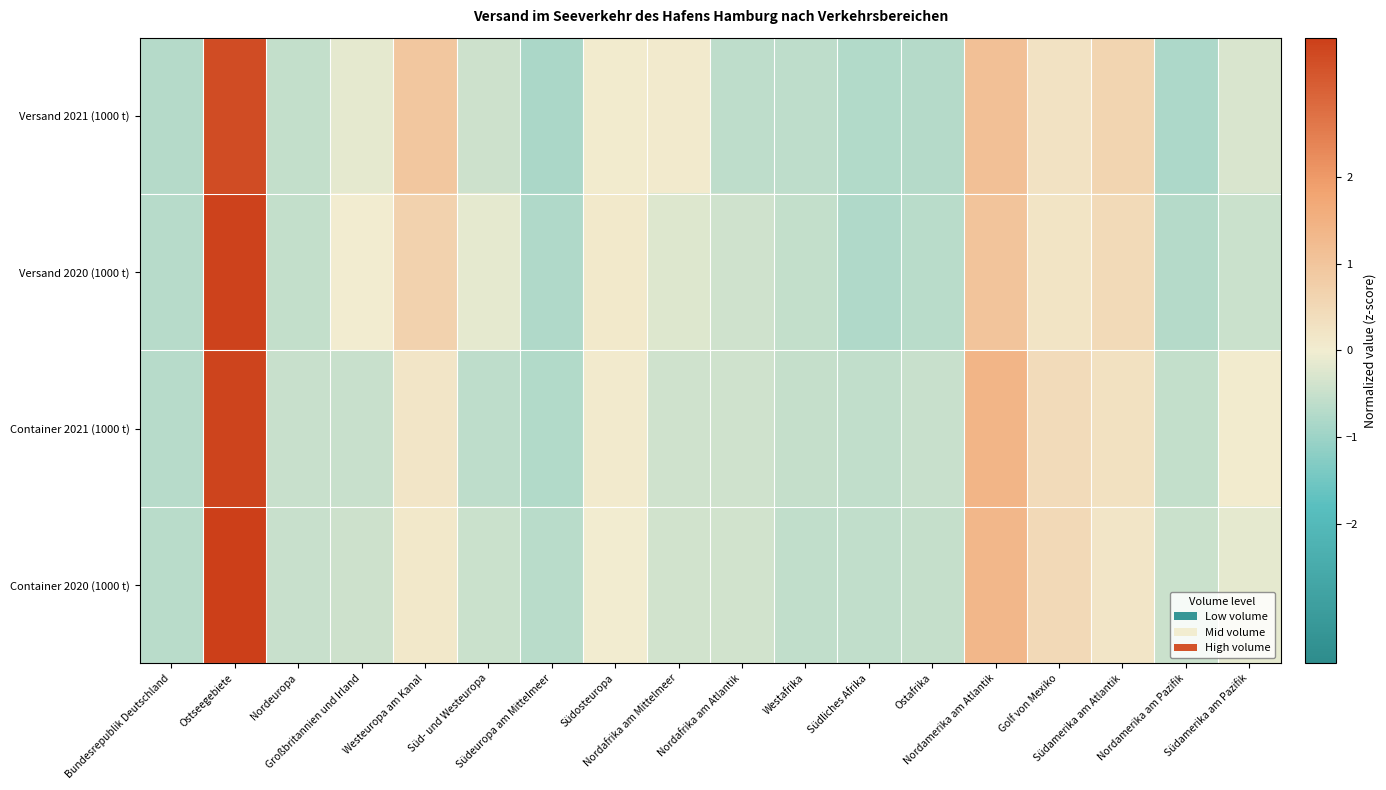

Reading left to right, extract all data points from this chart.

Versand 2021 (1000 t): Bundesrepublik Deutschland=-0.7	Ostseegebiete=3.4	Nordeuropa=-0.5	Großbritannien und Irland=-0.1	Westeuropa am Kanal=0.9	Süd- und Westeuropa=-0.4	Südeuropa am Mittelmeer=-0.8	Südosteuropa=0.1	Nordafrika am Mittelmeer=0.1	Nordafrika am Atlantik=-0.6	Westafrika=-0.6	Südliches Afrika=-0.7	Ostafrika=-0.7	Nordamerika am Atlantik=1.1	Golf von Mexiko=0.3	Südamerika am Atlantik=0.6	Nordamerika am Pazifik=-0.8	Südamerika am Pazifik=-0.3
Versand 2020 (1000 t): Bundesrepublik Deutschland=-0.7	Ostseegebiete=3.5	Nordeuropa=-0.5	Großbritannien und Irland=0.0	Westeuropa am Kanal=0.7	Süd- und Westeuropa=-0.2	Südeuropa am Mittelmeer=-0.8	Südosteuropa=0.1	Nordafrika am Mittelmeer=-0.2	Nordafrika am Atlantik=-0.4	Westafrika=-0.6	Südliches Afrika=-0.8	Ostafrika=-0.7	Nordamerika am Atlantik=1.0	Golf von Mexiko=0.2	Südamerika am Atlantik=0.5	Nordamerika am Pazifik=-0.7	Südamerika am Pazifik=-0.5
Container 2021 (1000 t): Bundesrepublik Deutschland=-0.7	Ostseegebiete=3.5	Nordeuropa=-0.5	Großbritannien und Irland=-0.5	Westeuropa am Kanal=0.2	Süd- und Westeuropa=-0.6	Südeuropa am Mittelmeer=-0.8	Südosteuropa=0.1	Nordafrika am Mittelmeer=-0.4	Nordafrika am Atlantik=-0.4	Westafrika=-0.5	Südliches Afrika=-0.6	Ostafrika=-0.5	Nordamerika am Atlantik=1.4	Golf von Mexiko=0.4	Südamerika am Atlantik=0.3	Nordamerika am Pazifik=-0.6	Südamerika am Pazifik=0.1
Container 2020 (1000 t): Bundesrepublik Deutschland=-0.7	Ostseegebiete=3.6	Nordeuropa=-0.5	Großbritannien und Irland=-0.4	Westeuropa am Kanal=0.1	Süd- und Westeuropa=-0.5	Südeuropa am Mittelmeer=-0.7	Südosteuropa=0.0	Nordafrika am Mittelmeer=-0.4	Nordafrika am Atlantik=-0.4	Westafrika=-0.6	Südliches Afrika=-0.6	Ostafrika=-0.5	Nordamerika am Atlantik=1.3	Golf von Mexiko=0.5	Südamerika am Atlantik=0.2	Nordamerika am Pazifik=-0.5	Südamerika am Pazifik=-0.1